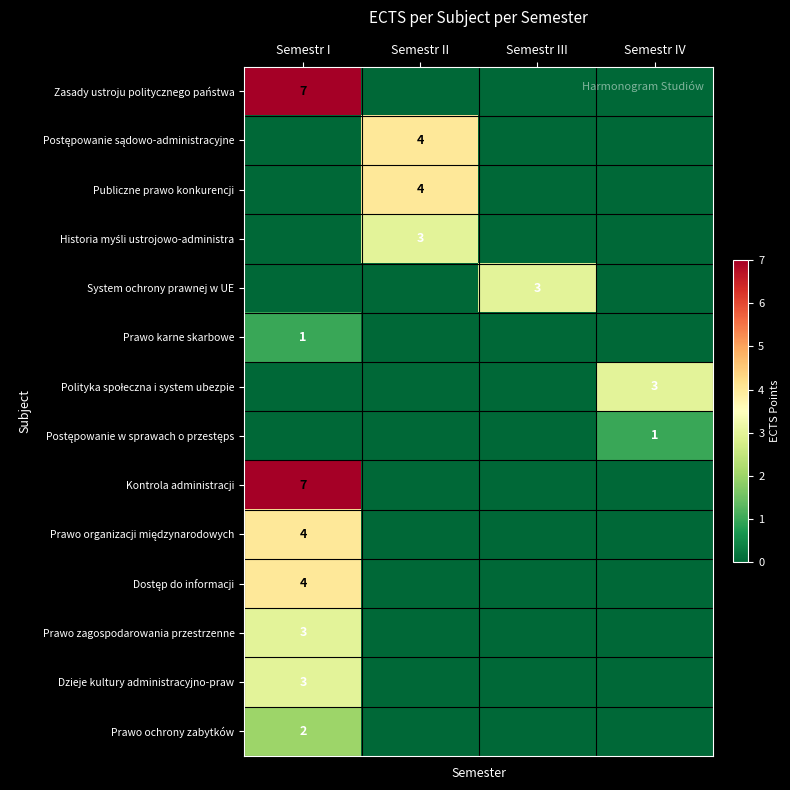

True or false: Publiczne prawo konkurencji has a value of 6 at Semestr II.

False